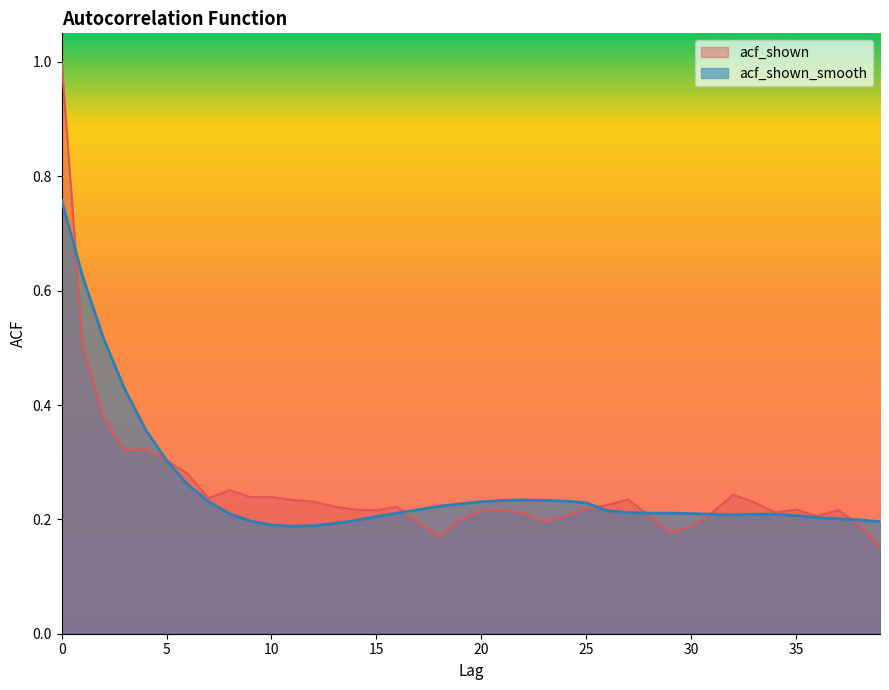

What is the average value of the acf_shown_smooth series?

0.3